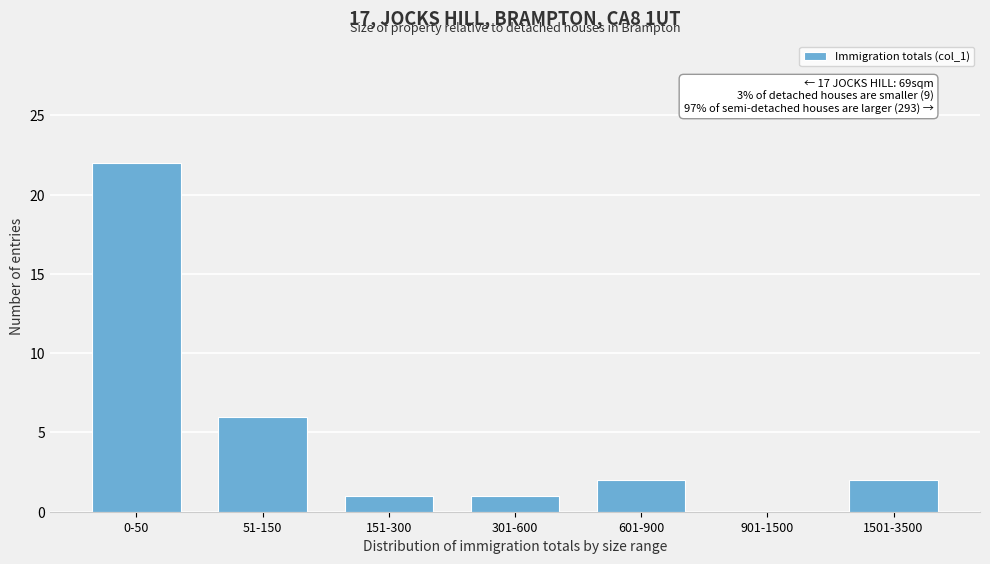

Reading right to left, extract all data points from this chart.

1501-3500=2	901-1500=0	601-900=2	301-600=1	151-300=1	51-150=6	0-50=22